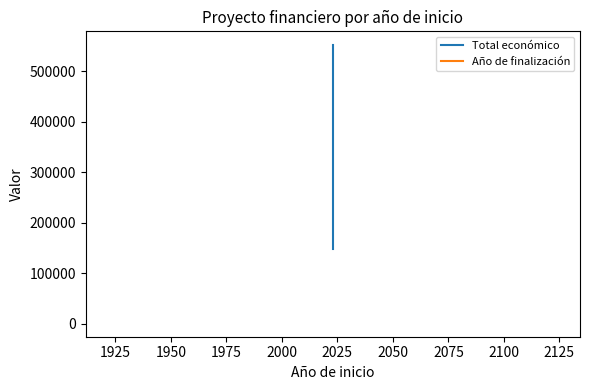

Rank the series at 1925 from highest to lowest value.

Total económico, Año de finalización